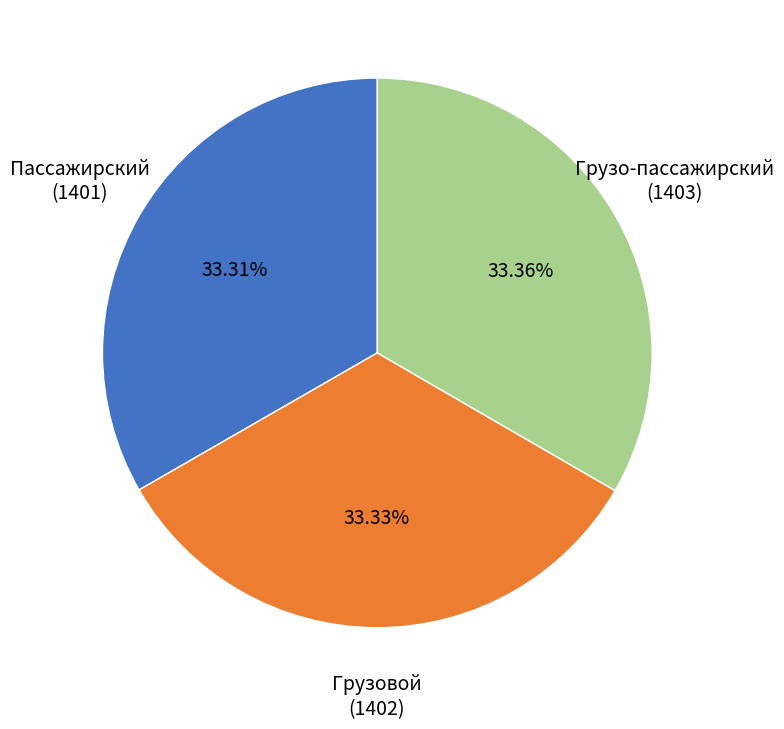

Does Грузовой account for over 50% of the chart?

No